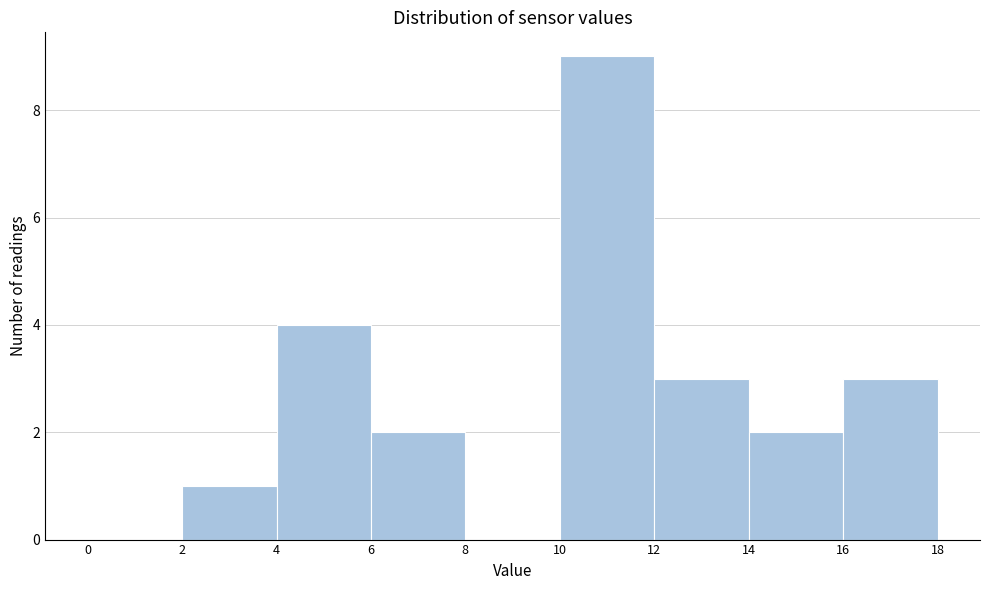

Over which range of the x-axis is the bar tallest?

10 to 12